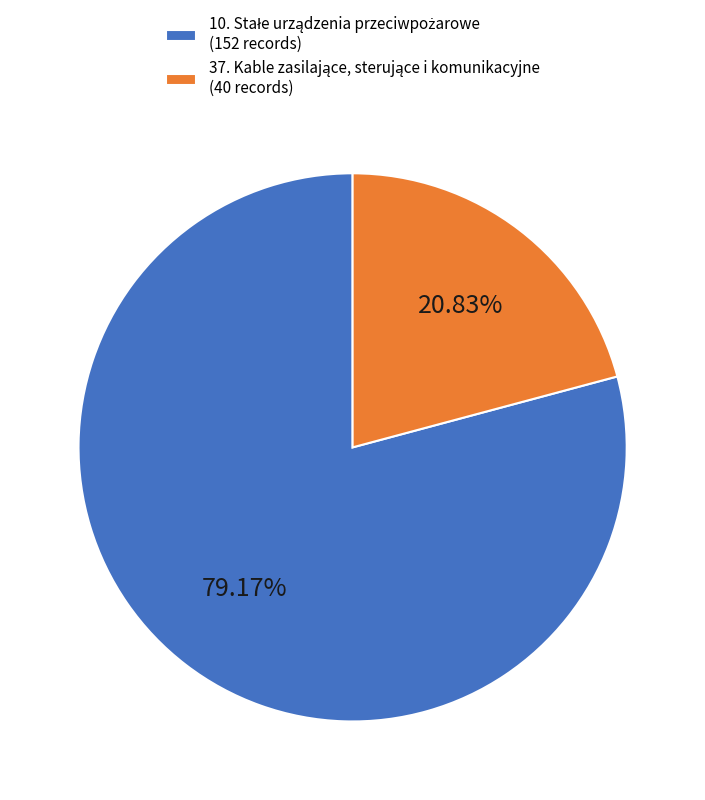

Is there any slice that represents more than half of the pie?

Yes